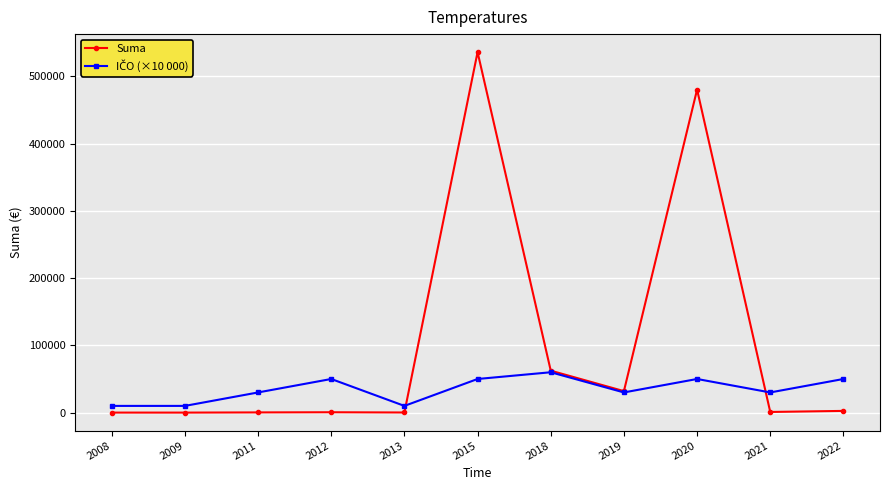

At how many categories does at least one series exceed 41672?

5